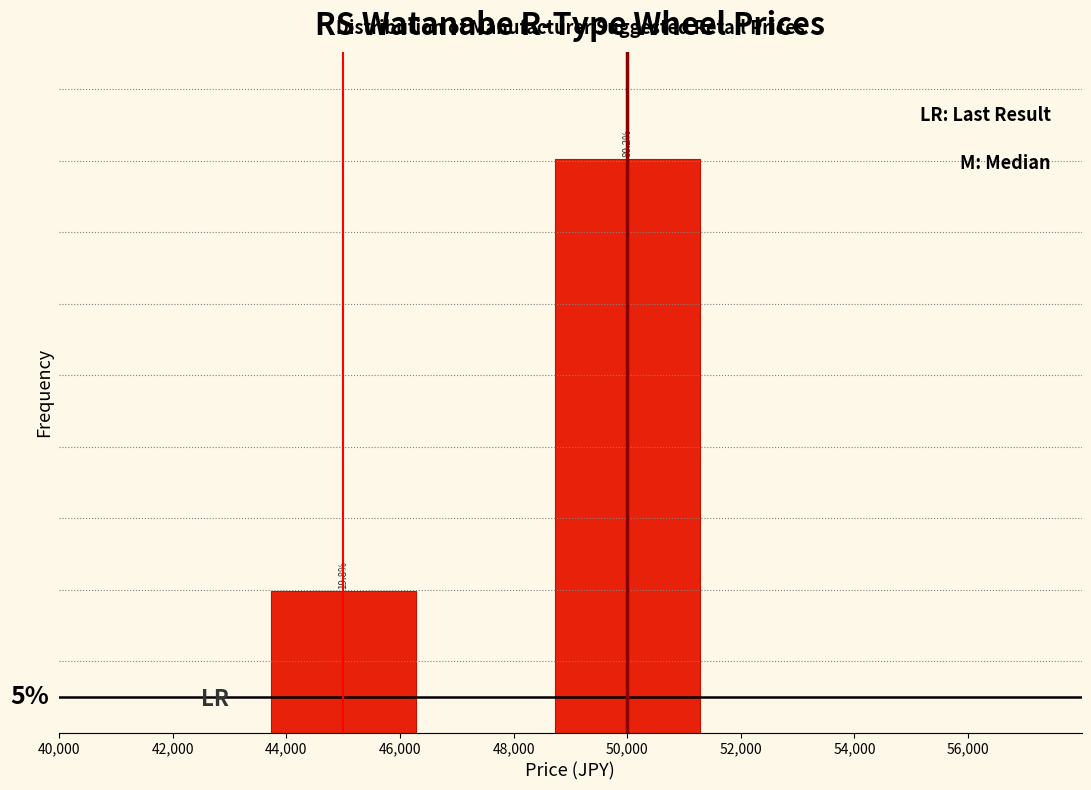

What is the label of the 2nd bar from the right?

44,000